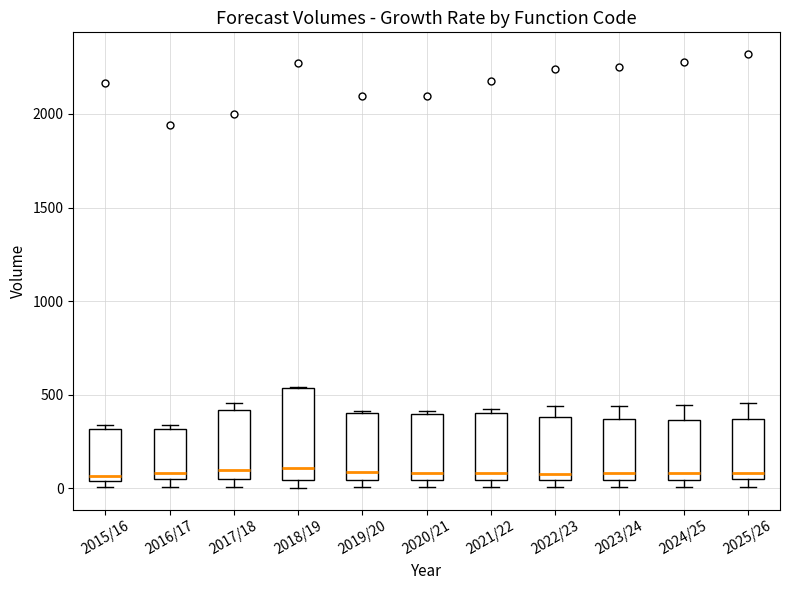

Which box is the tallest, from its lower edge to its upper edge?

2018/19